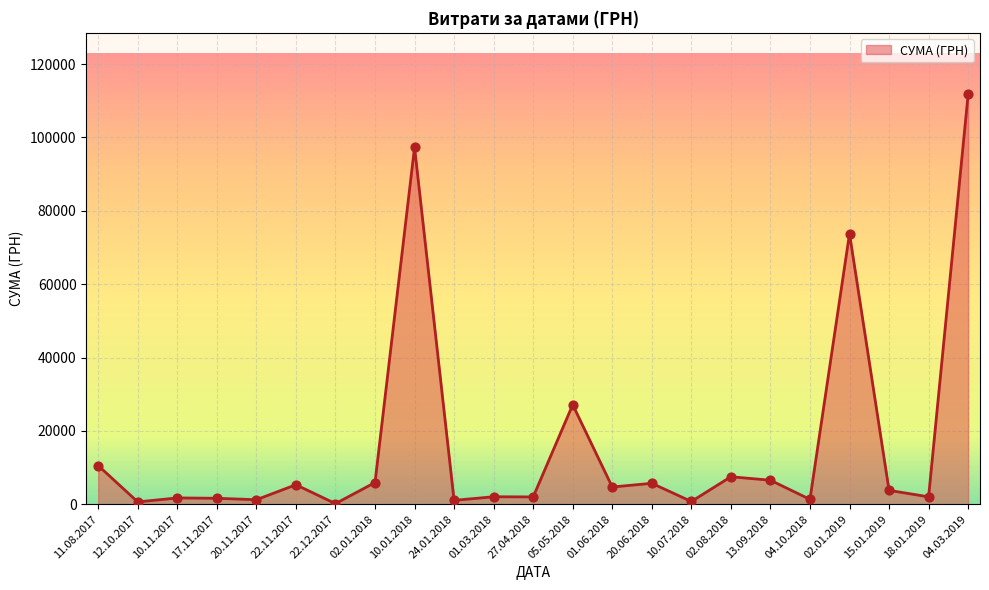

Is it true that the value at 11.08.2017 is 4246.9?

False